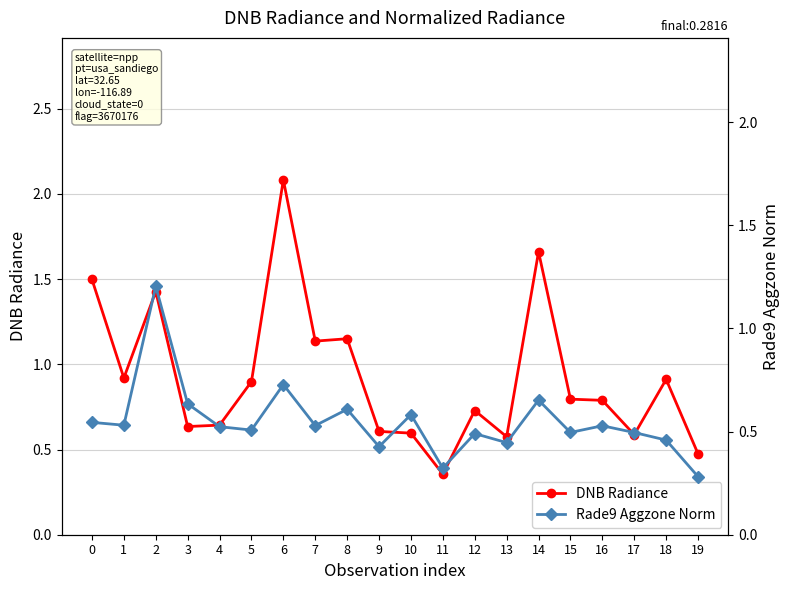

At which category is the sum across all series the highest?

6